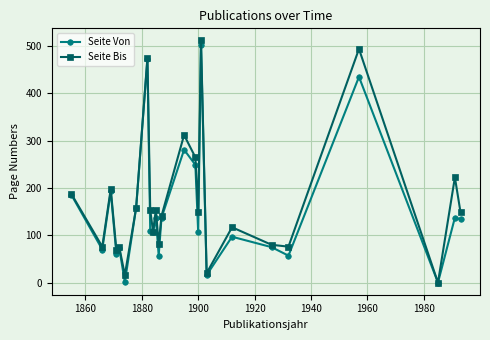

How many interior local valleys does the Seite Von series have?

9